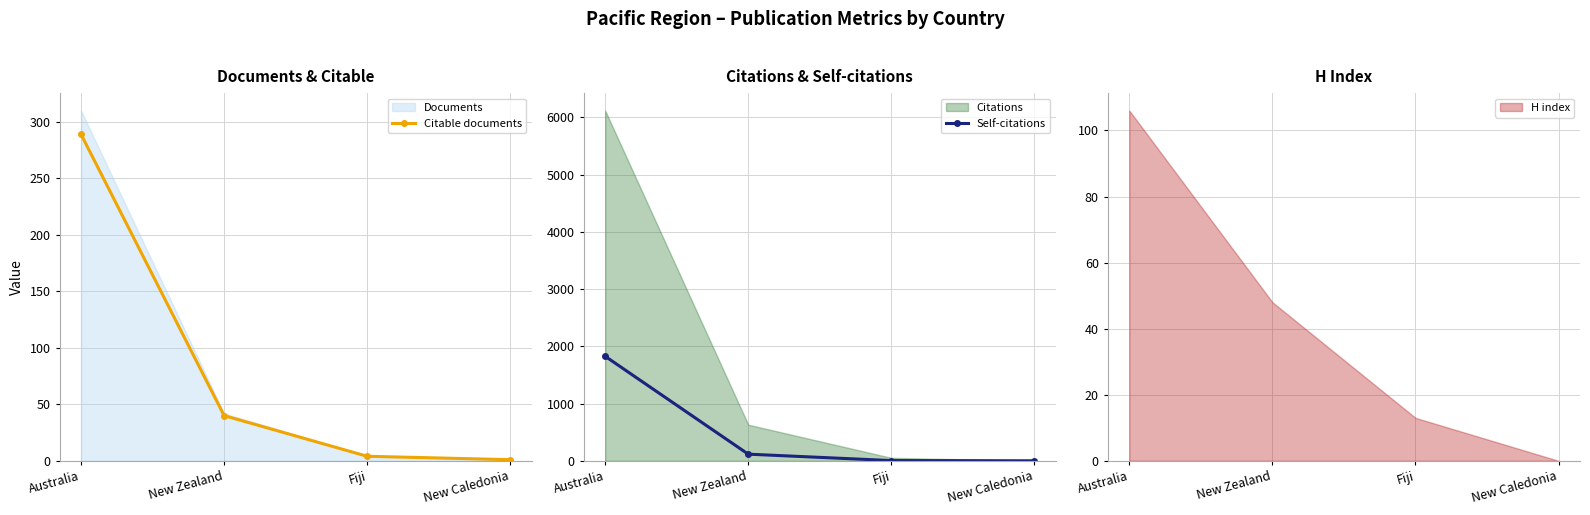

What is the value of the Citable documents point at the 4th from the left?

1